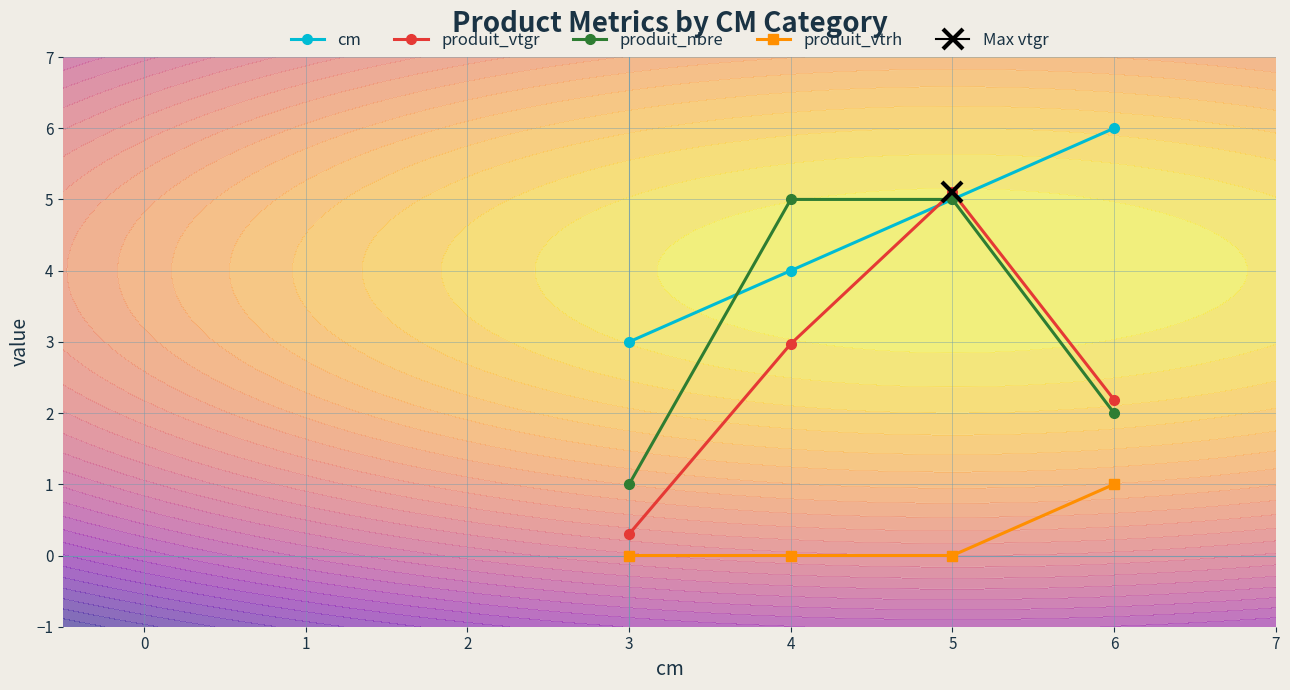

What is the value of the produit_vtgr point at the 1st from the left?

0.3